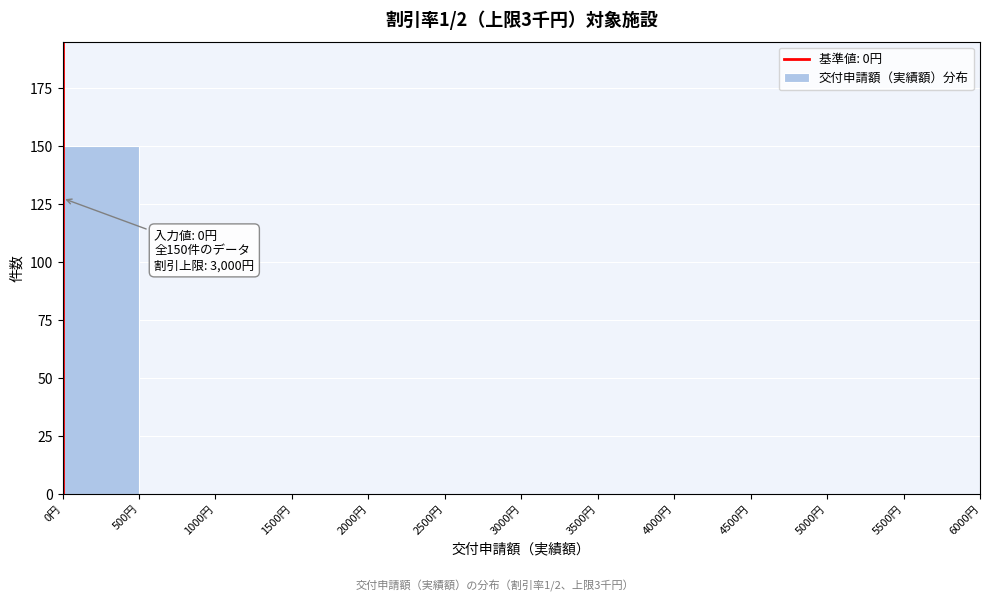

Which range on the x-axis has the tallest bar?

0 to 500